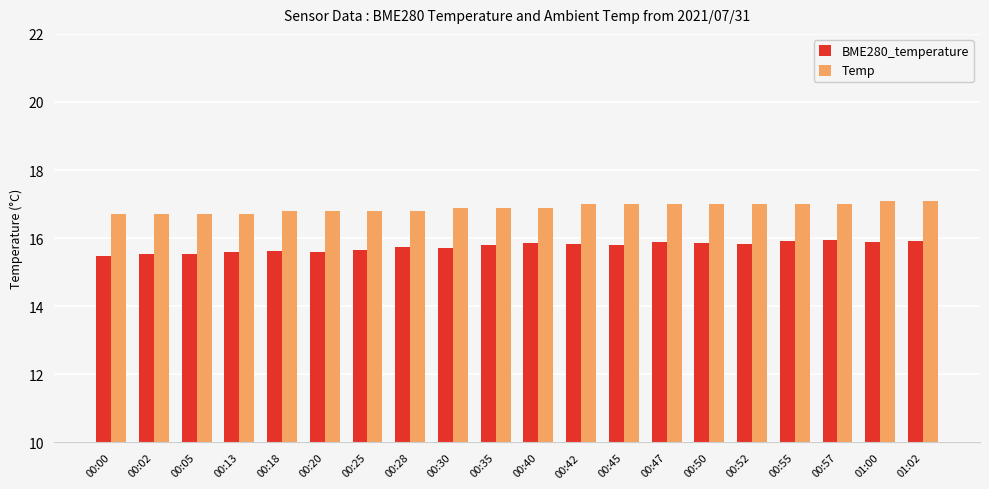

What is the difference between the highest and lowest values at 00:40?

1.0